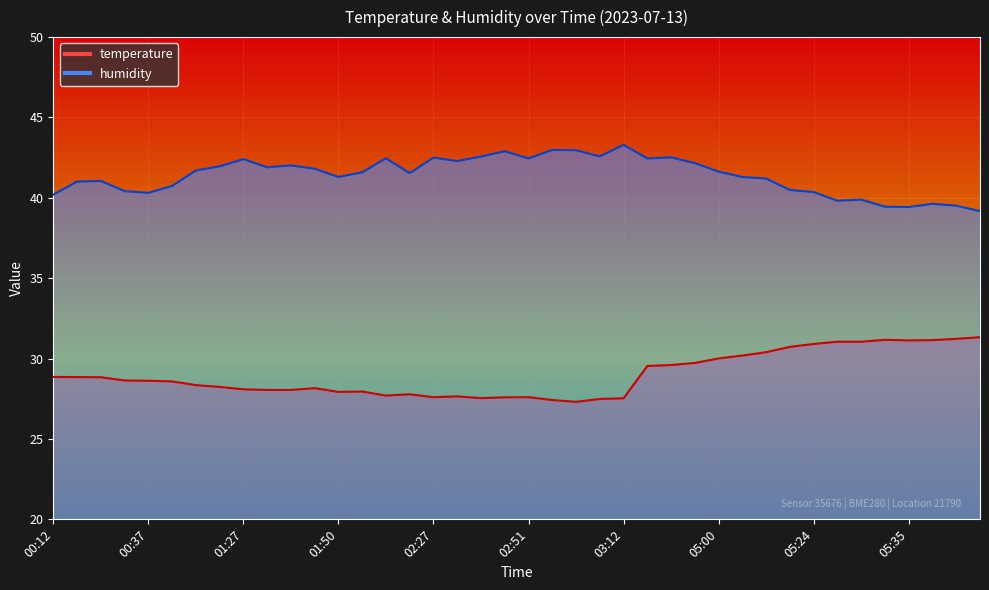

True or false: humidity and temperature intersect in this chart.

False